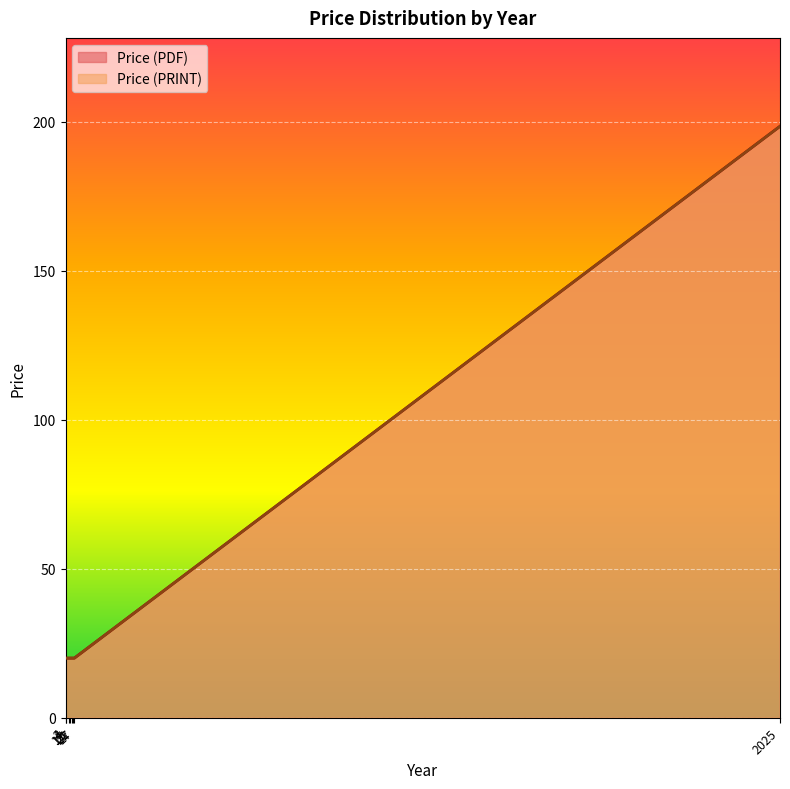

True or false: Price (PDF) has a value of 9.1 at 11.

False